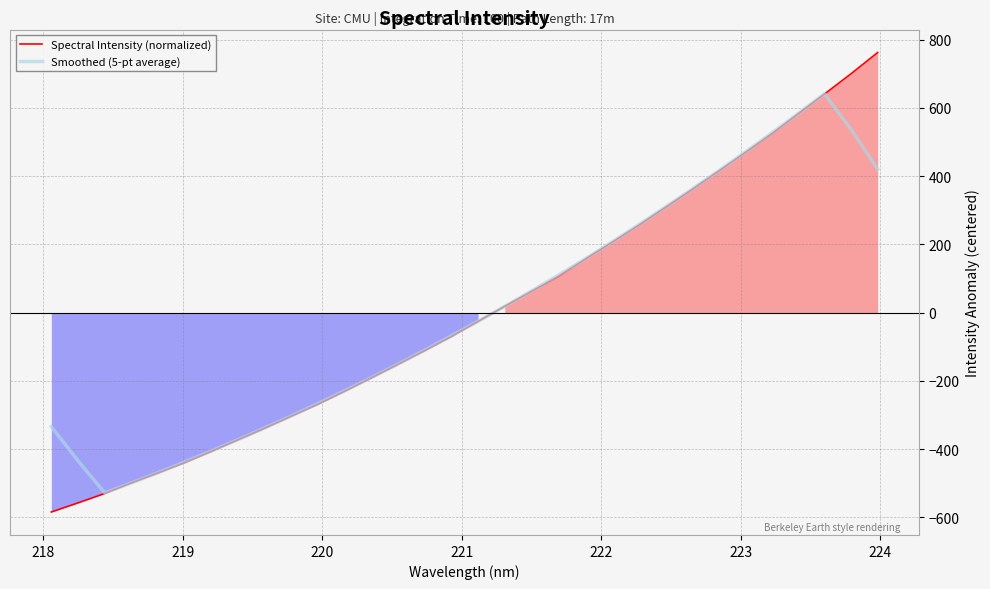

Rank the series by their maximum value, from highest to lowest.

Spectral Intensity (normalized), Smoothed (5-pt average)